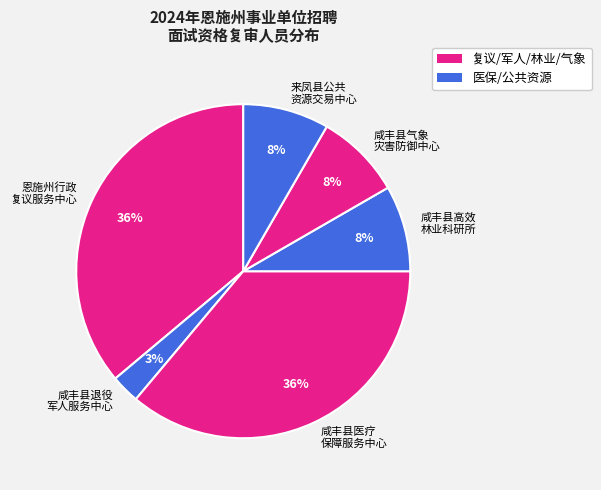

Which has a higher value, 咸丰县退役 军人服务中心 or 咸丰县医疗 保障服务中心?

咸丰县医疗 保障服务中心